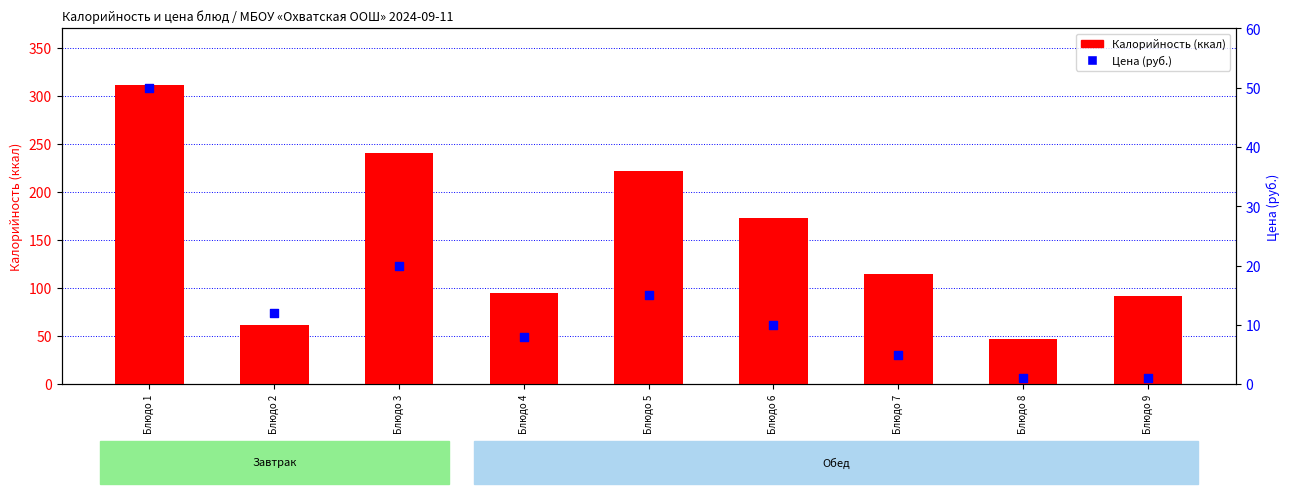

At which category is the sum across all series the highest?

Блюдо 1